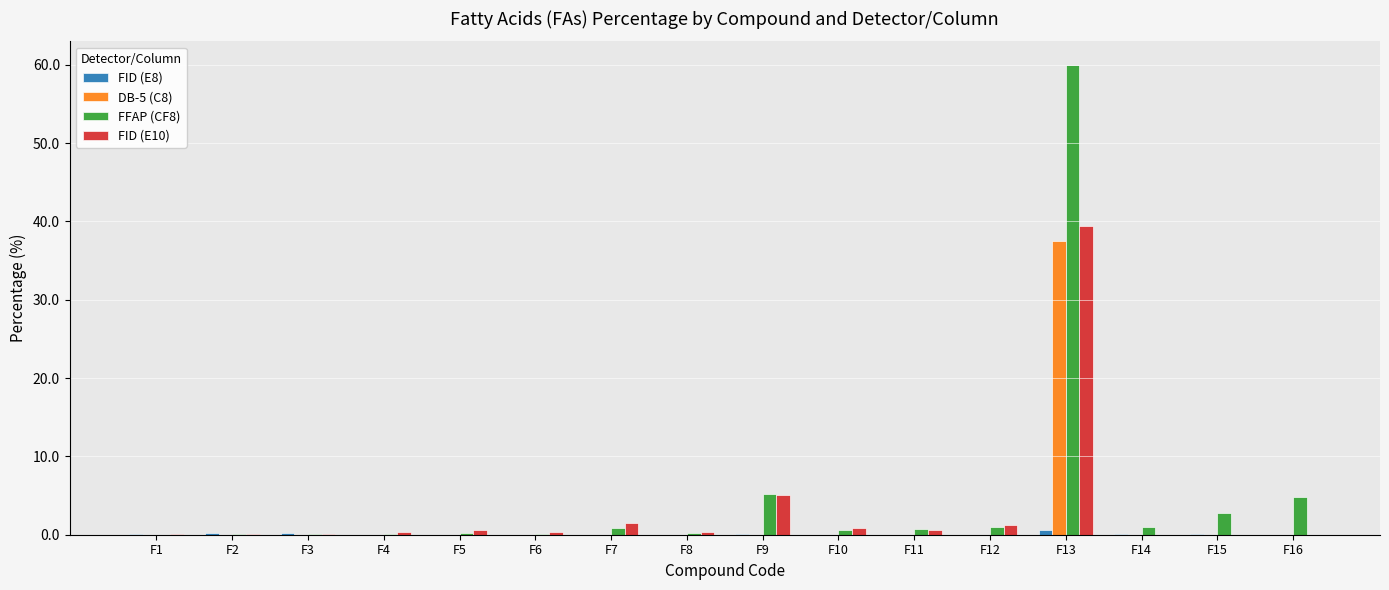

True or false: DB-5 (C8) has a value of 0.0 at F8.

True